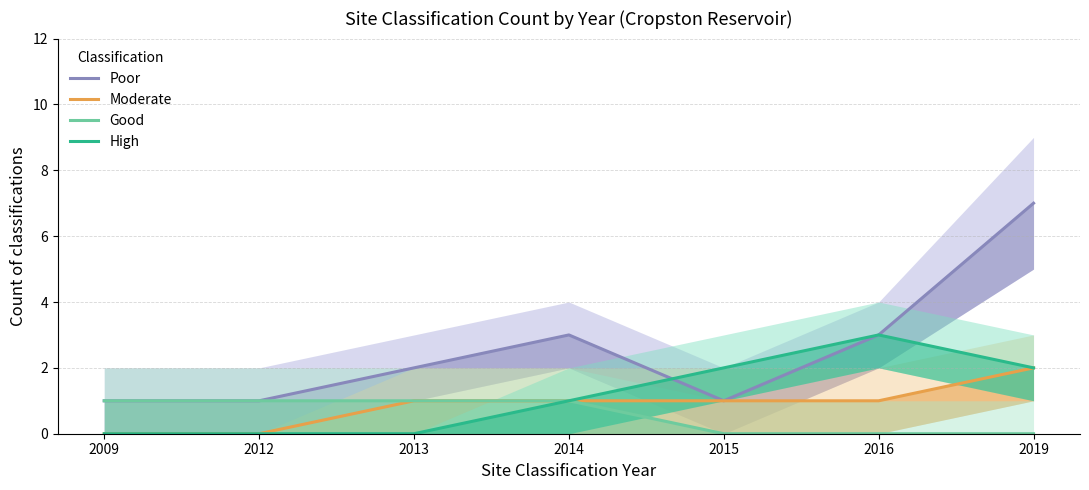

Which series has the widest spread of values?

Poor